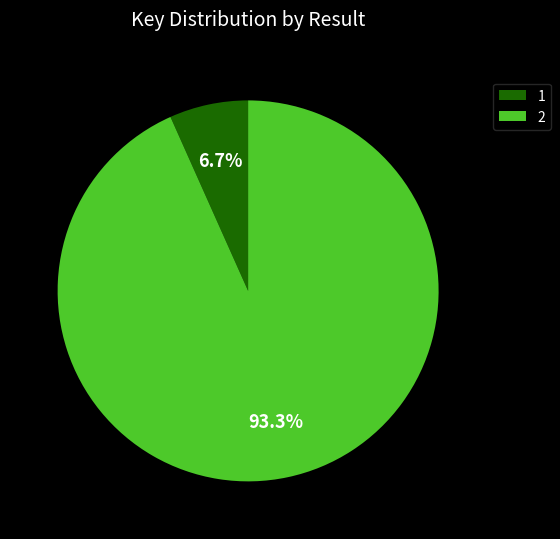

Is the sum of 2 and 1 greater than half?

Yes